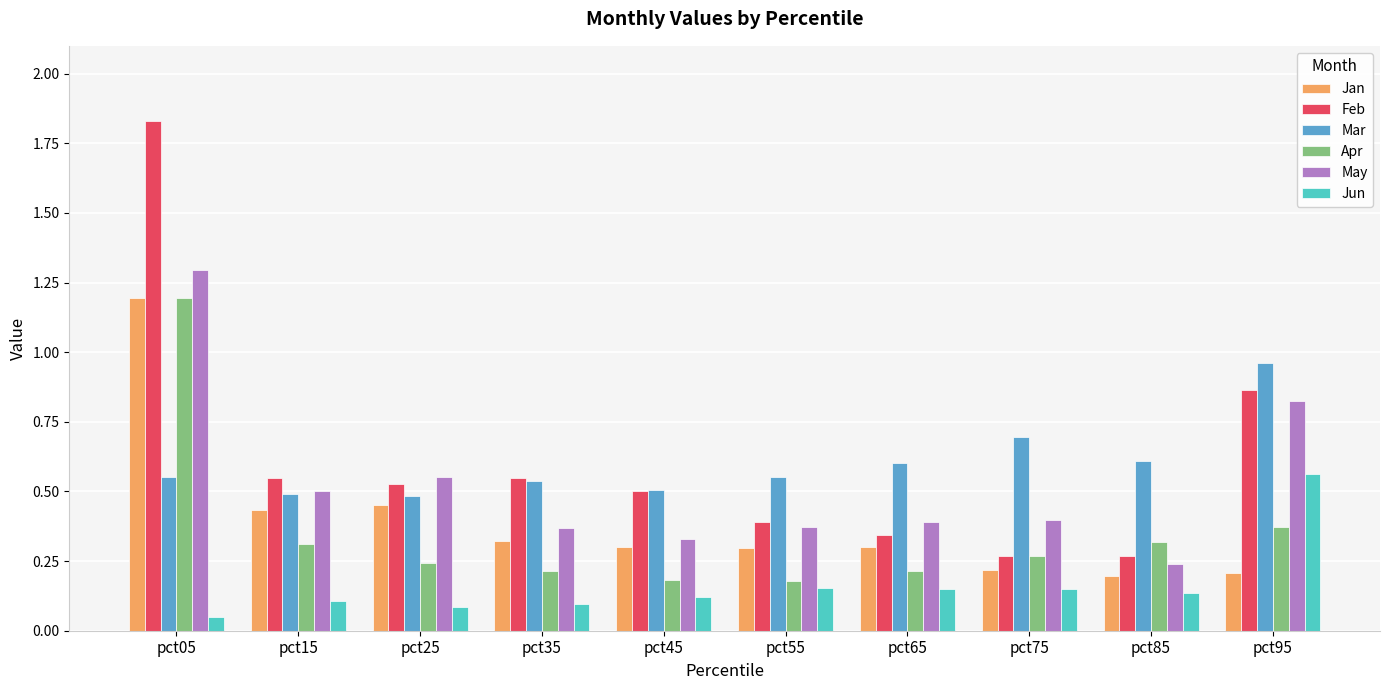

How many bars are there in total?

60